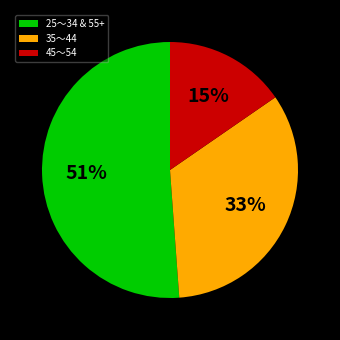

Is the sum of 25～34 & 55+ and 35～44 greater than half?

Yes